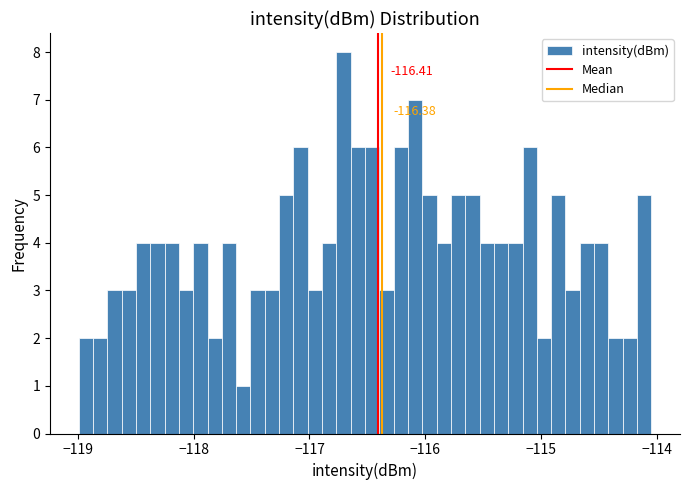

Read against the x-axis, roughly where is the centre of the tallest bar?

-116.7